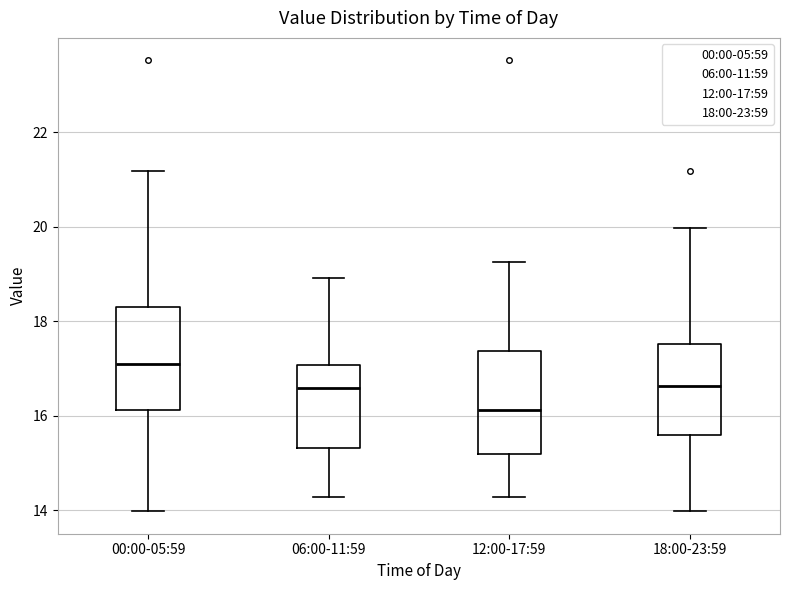

Which box has the highest median line?

00:00-05:59